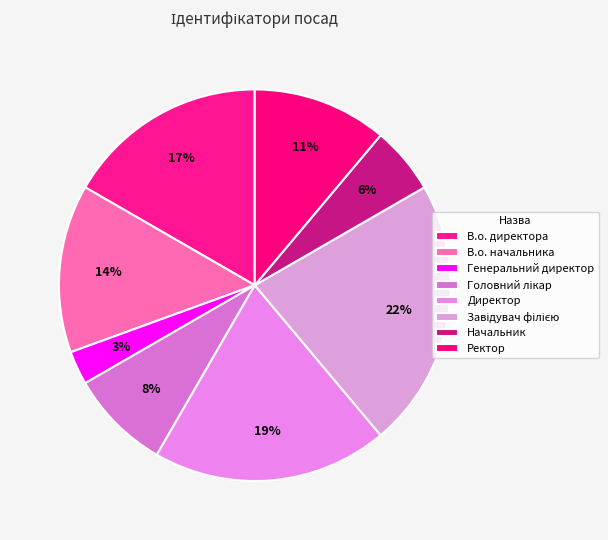

The В.о. начальника slice represents 26% of the pie. True or false?

False